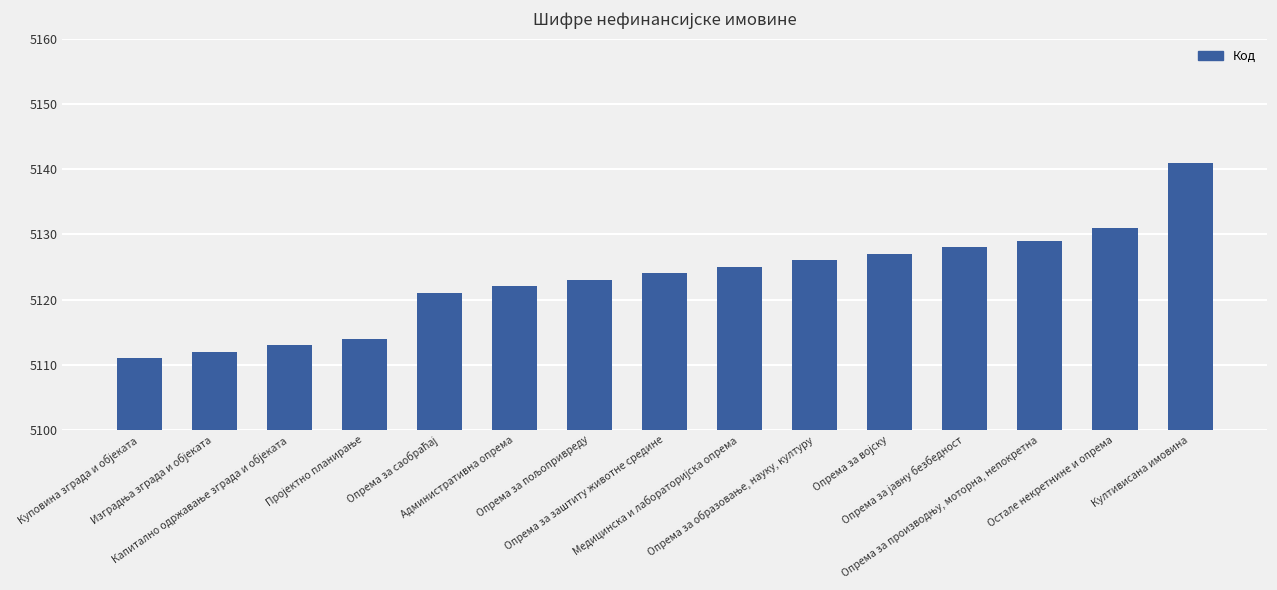

What is the greatest value displayed?

5141